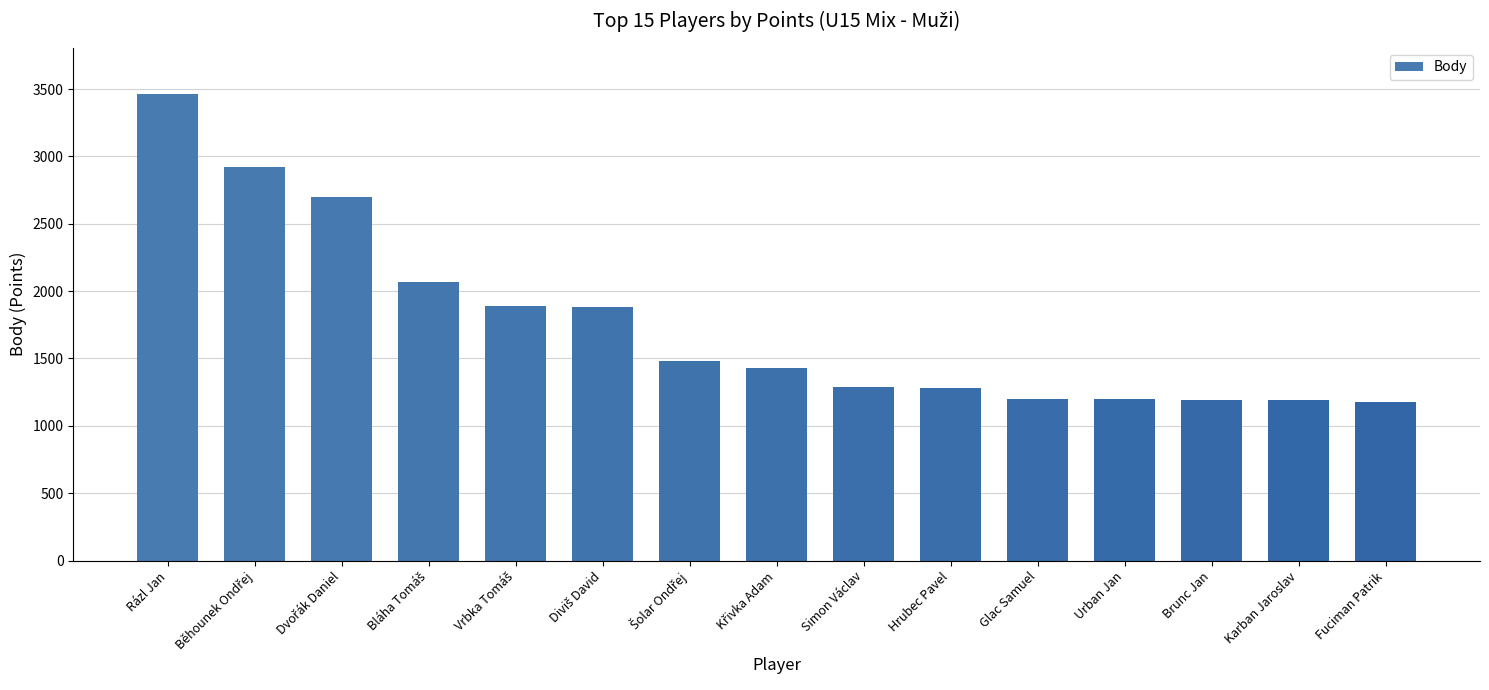

The chart shows a value of 375 at Hrubec Pavel. True or false?

False